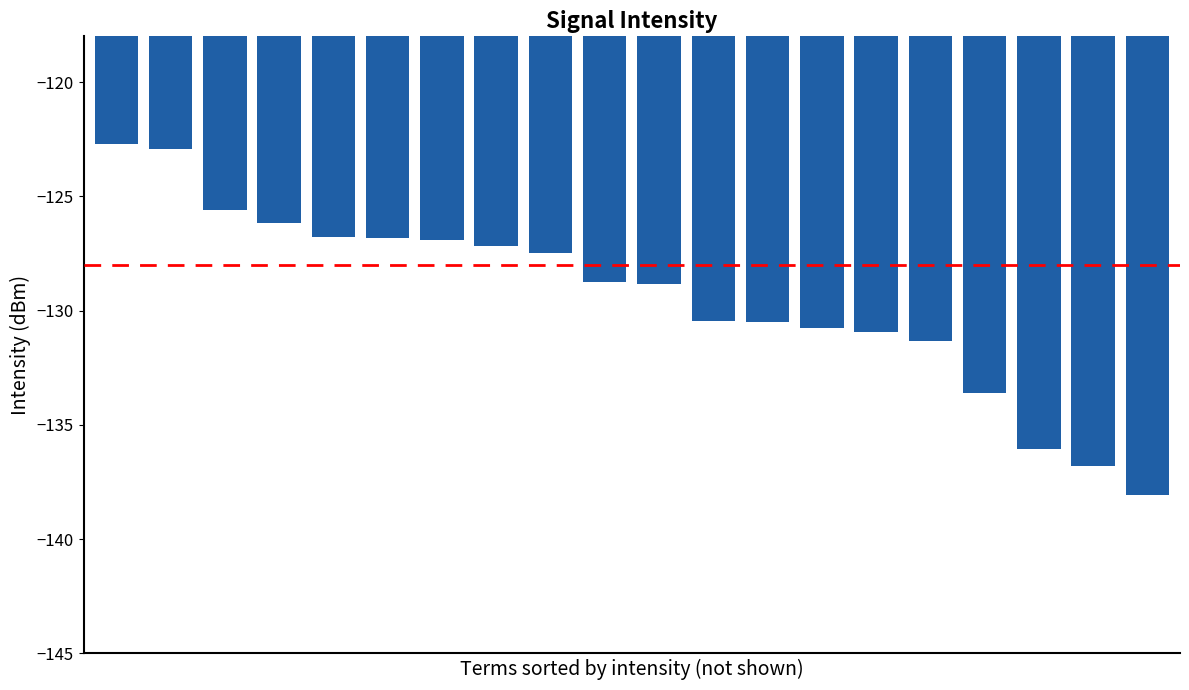

What is the minimum value shown in the chart?

-138.1